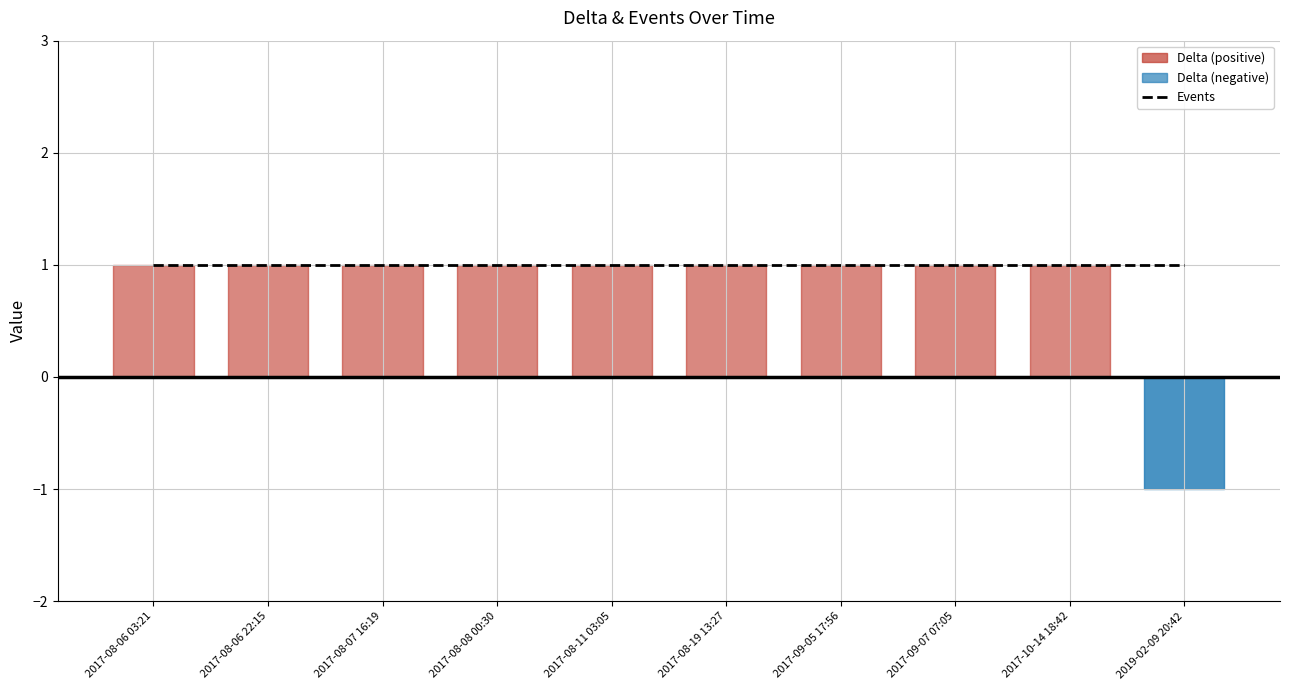

True or false: Events and Delta cross at least once.

False